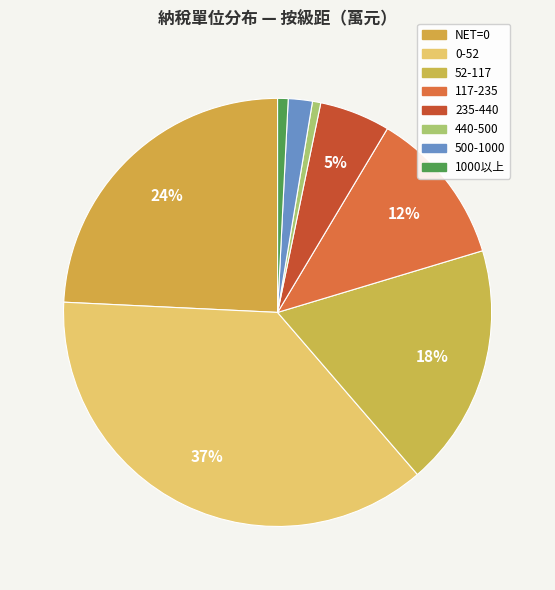

To the nearest percent, what percentage of the pie is 52-117?

18%